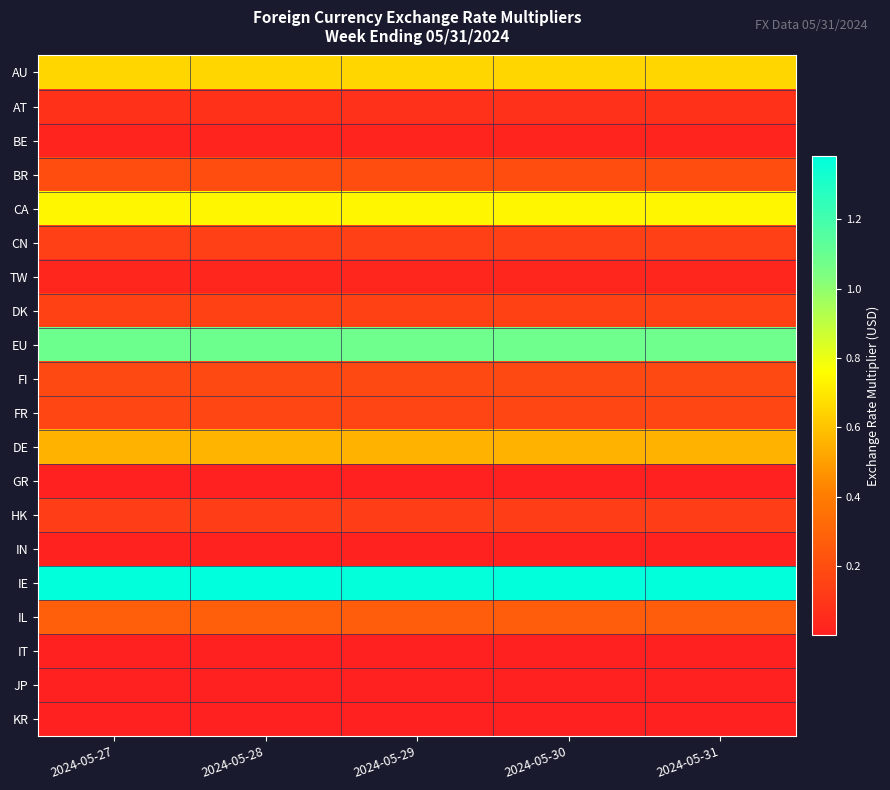

Rank the series at 2024-05-31 from highest to lowest value.

IE, EU, CA, AU, DE, IL, BR, FI, FR, DK, CN, HK, AT, TW, BE, IN, JP, GR, KR, IT